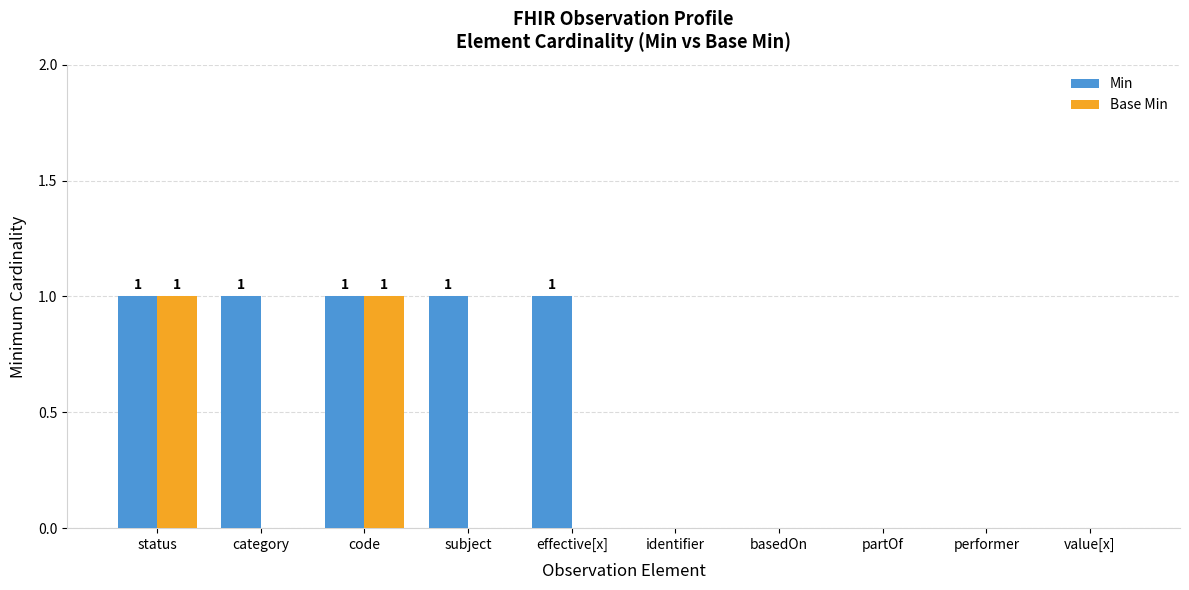

What is the sum of all Min values?

5